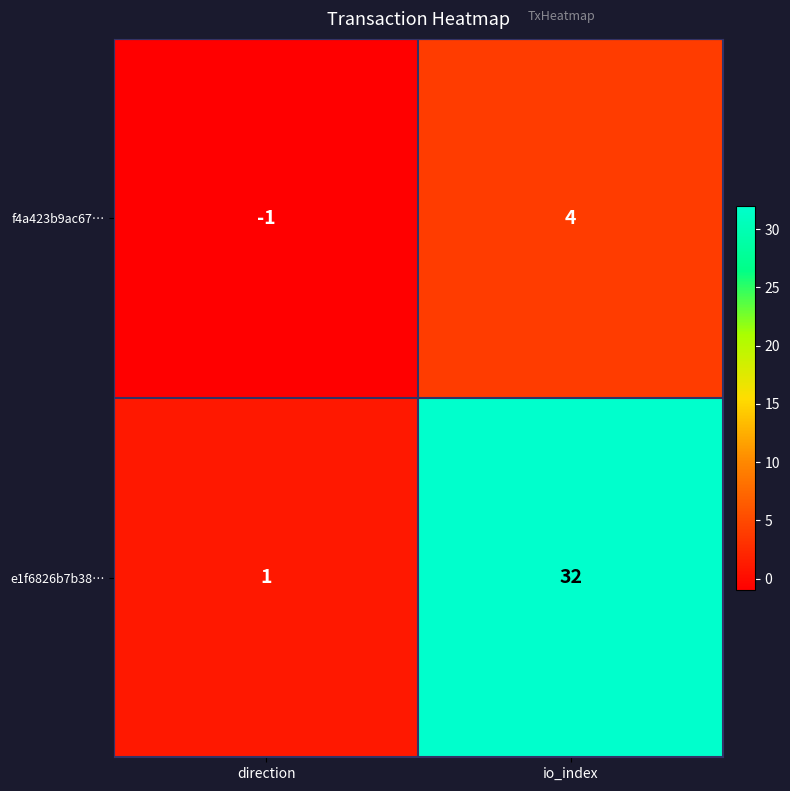

Reading right to left, what are all the values shown in this chart?

f4a423b9ac67…: 4	-1
e1f6826b7b38…: 32	1